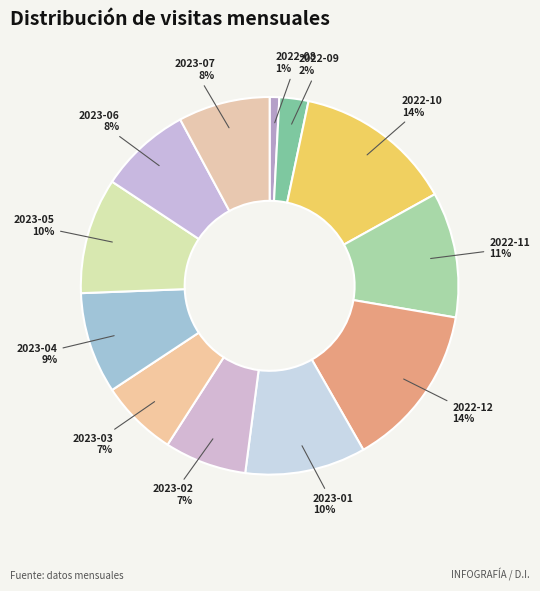

Count the number of slices in the pie.

12